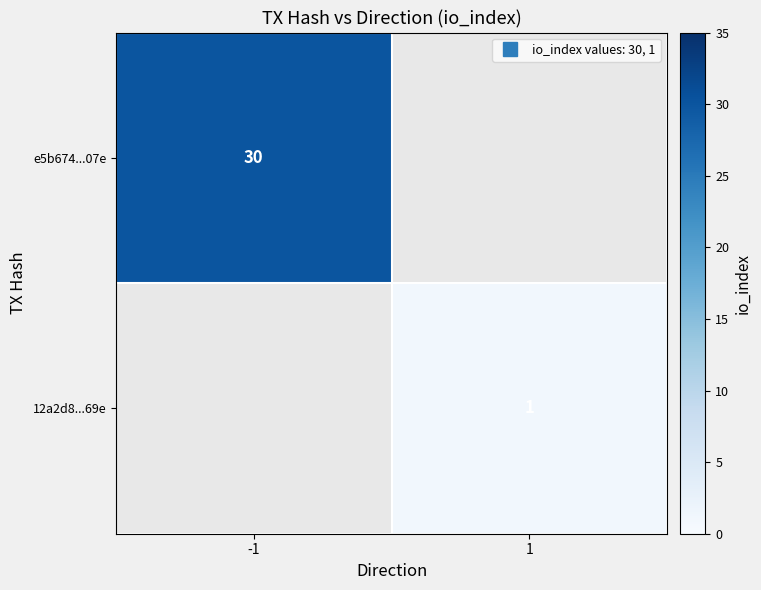

What is the approximate value of e5b674...07e at -1?

30.0